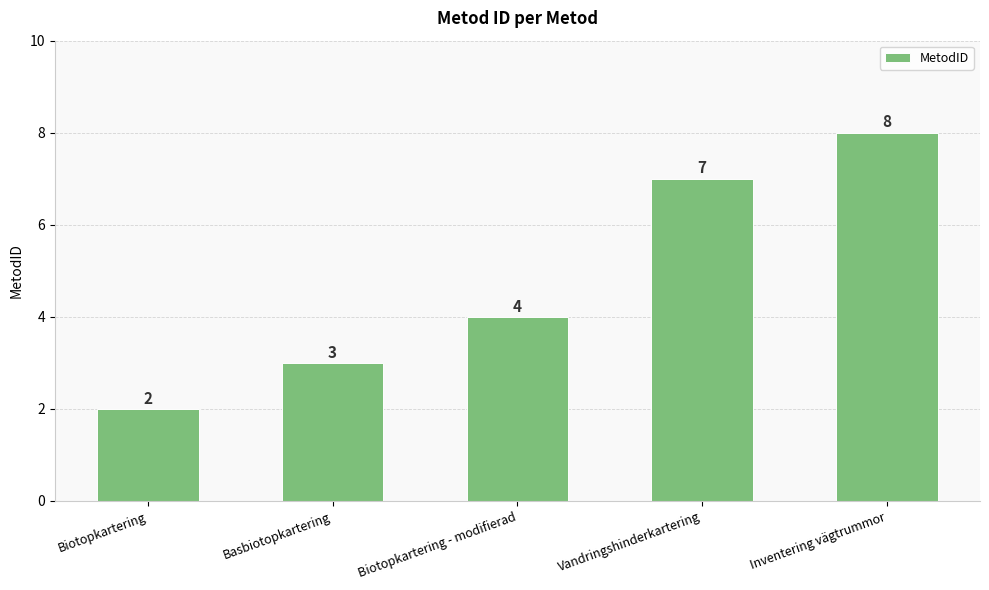

Reading left to right, transcribe all the data shown in this chart.

Biotopkartering=2	Basbiotopkartering=3	Biotopkartering - modifierad=4	Vandringshinderkartering=7	Inventering vägtrummor=8